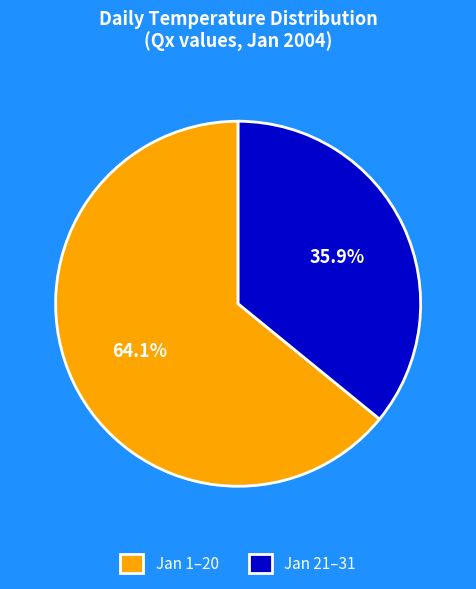

Rank the categories by value from highest to lowest.

Jan 1–20, Jan 21–31